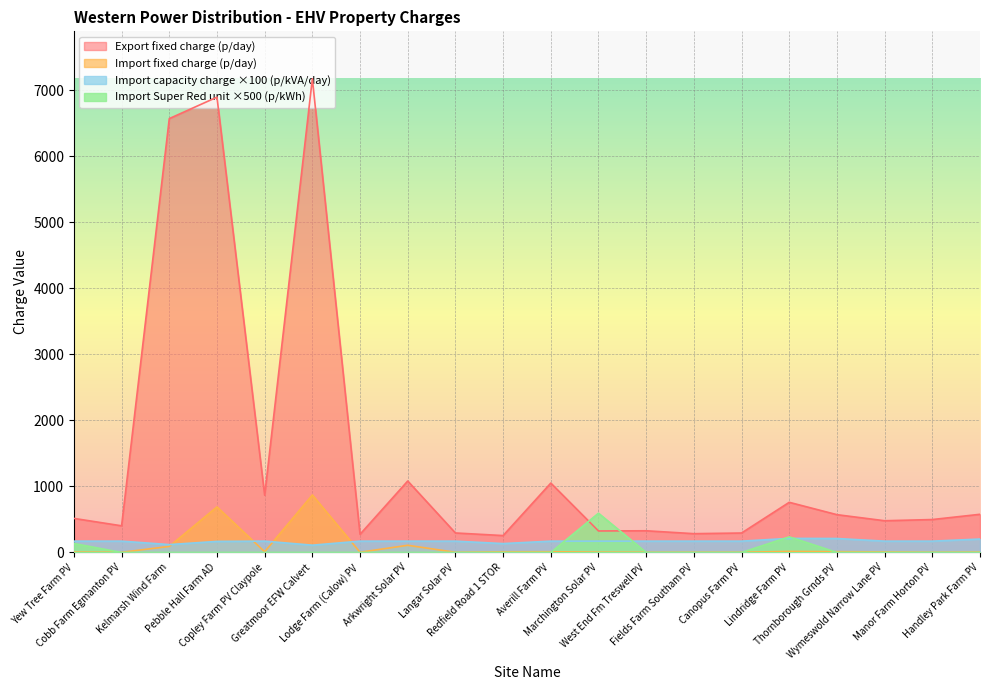

What is the difference between the maximum and minimum values in the Import capacity charge (p/kVA/day) series?

103.0